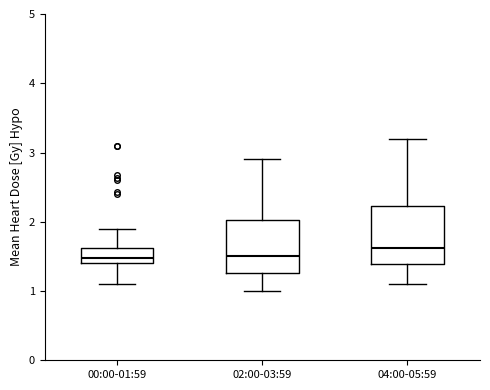

Reading left to right, transcribe this box plot: for each box, give where its median line is, the range the box spans, and where its two whiskers end, as read against the y-axis. The values are not printed on the chart, so give them approximately, as read against the axis.

00:00-01:59: median 1.5, box 1.4 to 1.6, whiskers 1.1 to 1.9
02:00-03:59: median 1.5, box 1.3 to 2.0, whiskers 1.0 to 2.9
04:00-05:59: median 1.6, box 1.4 to 2.2, whiskers 1.1 to 3.2